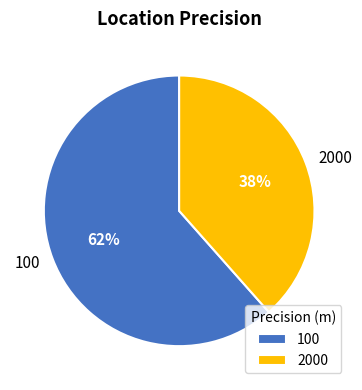

What is the largest slice in the pie chart?

100